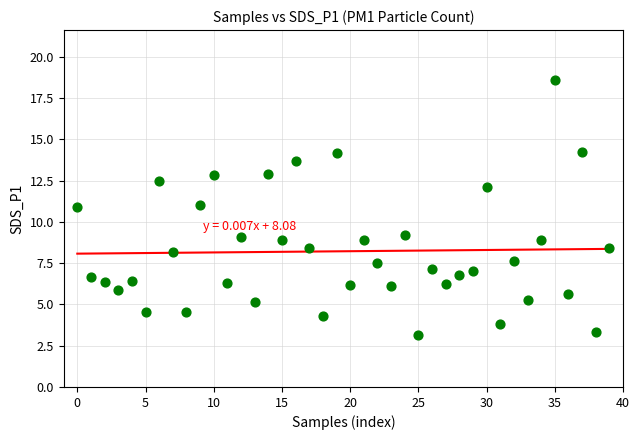

What is the range of Y values (max minus min)?

15.5